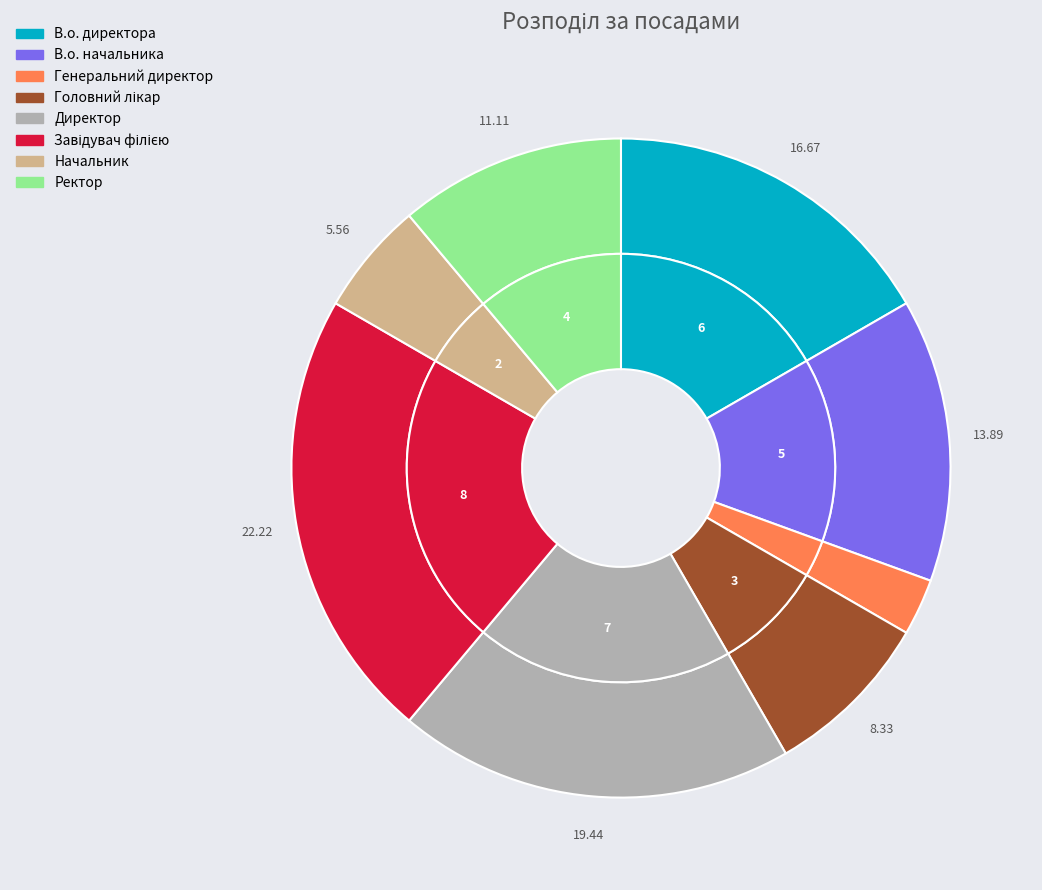

Which slice is the largest?

Завідувач філією